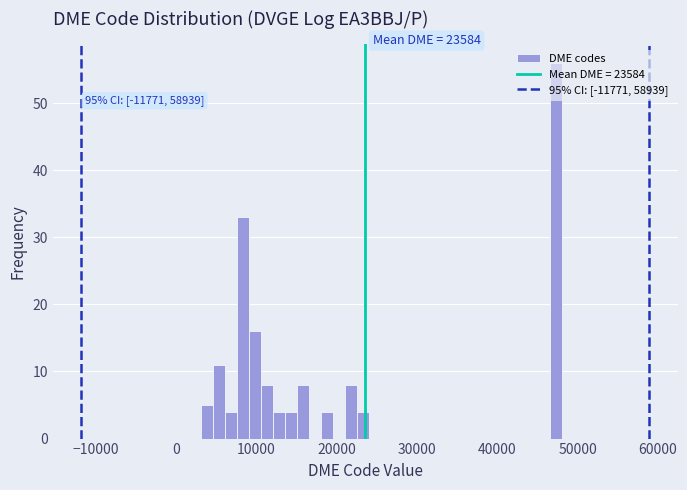

Around what value on the x-axis is the tallest bar? Give the approximate position of its centre, as read against the axis.

47000